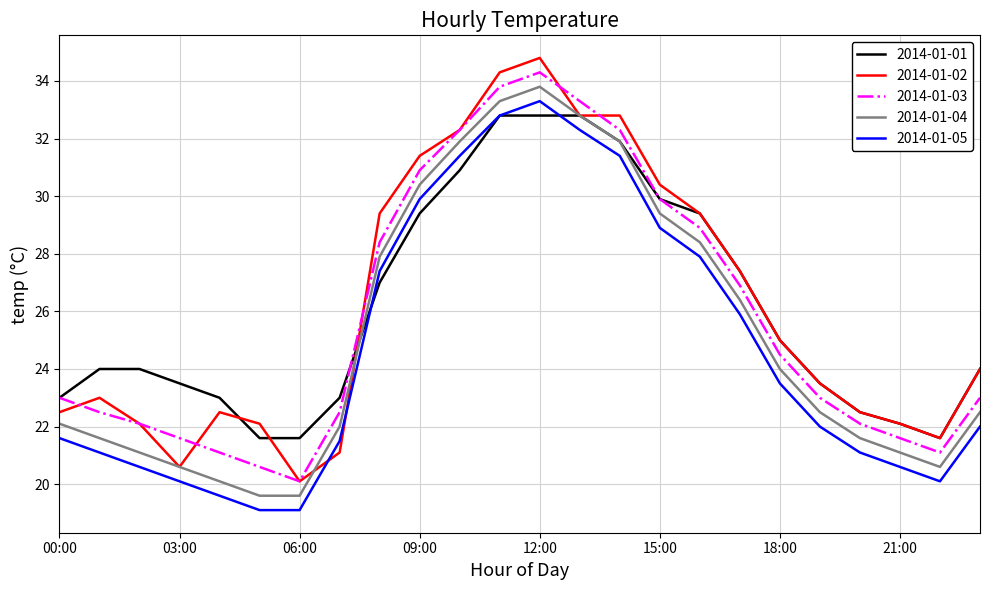

Does the chart display data point markers on the line(s)?

No